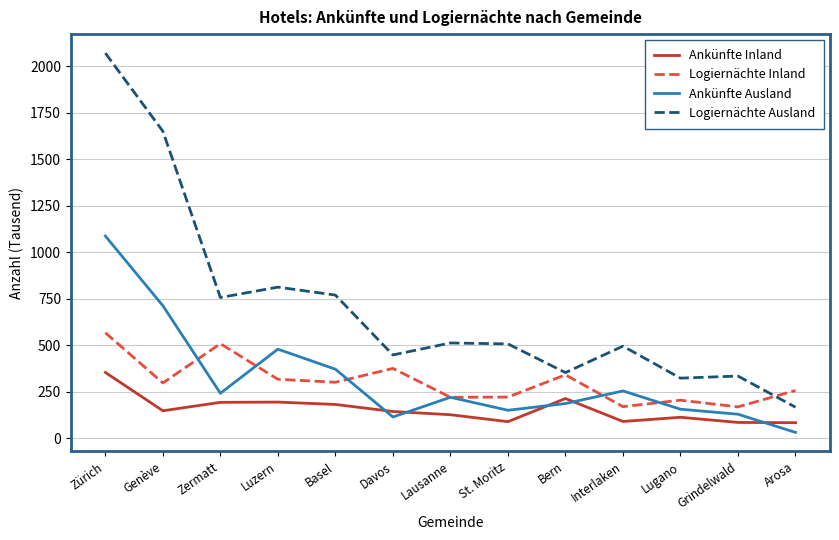

Which series has the largest range (max minus min)?

Logiernächte Ausland